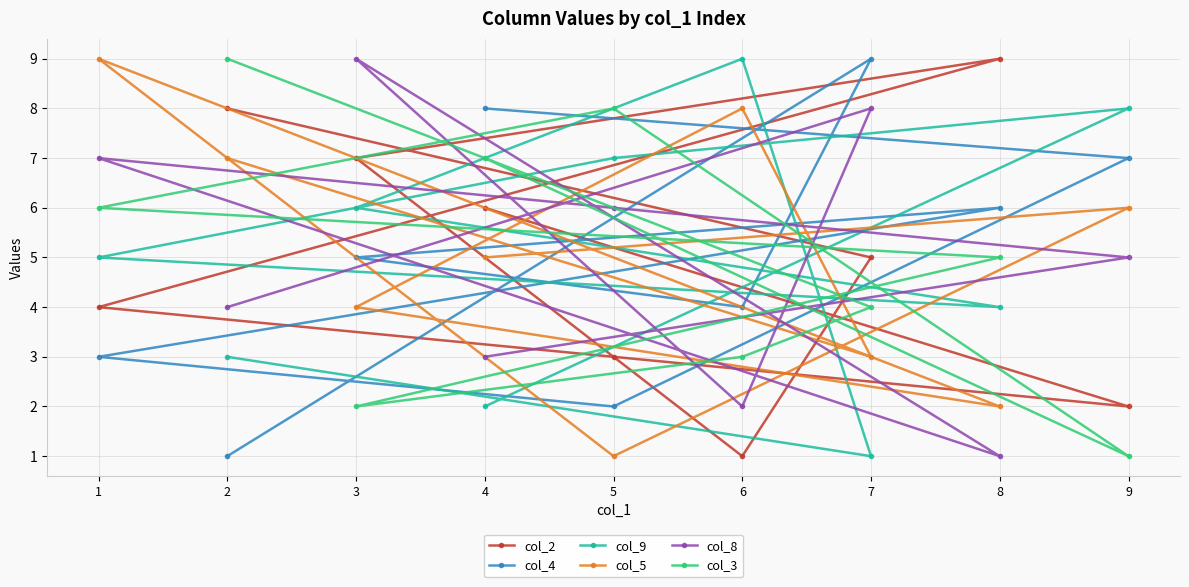

Does the chart display data point markers on the line(s)?

Yes